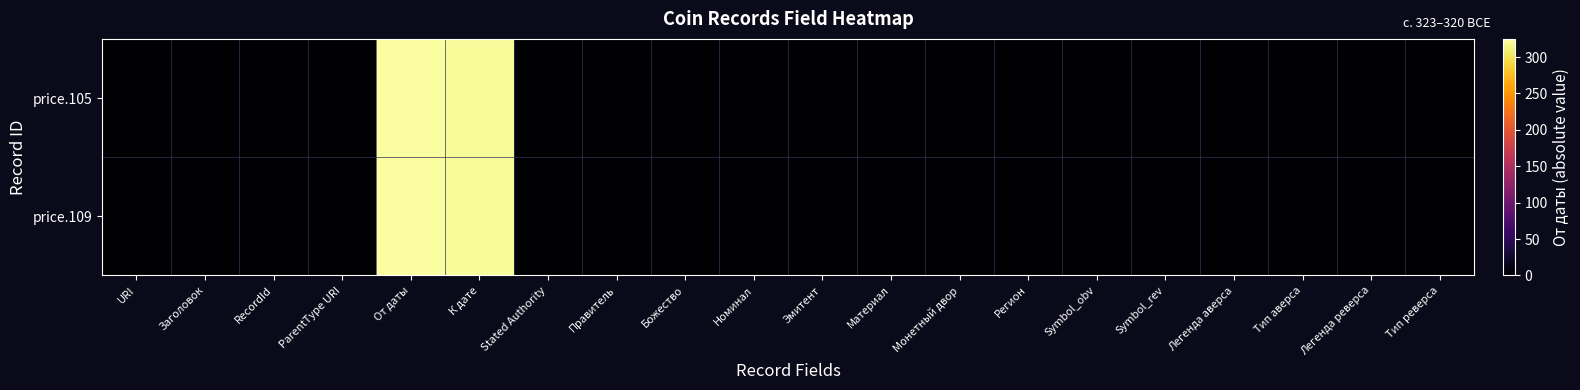

What is the total value across all series at Stated Authority?

2